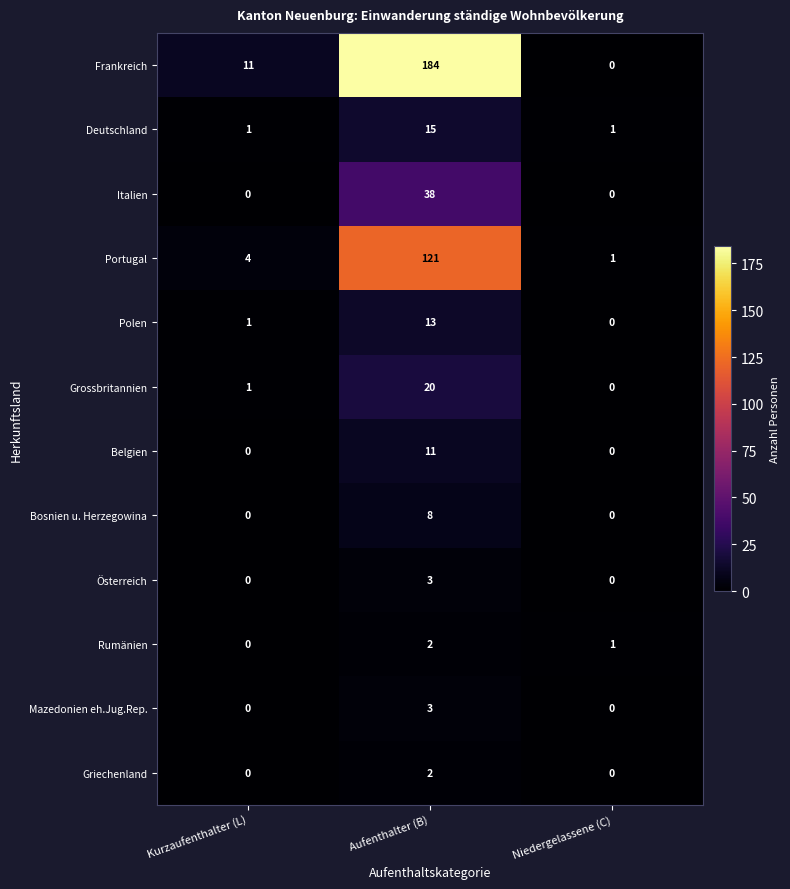

Is the value of Grossbritannien at Aufenthalter (B) greater than the value of Belgien at Kurzaufenthalter (L)?

Yes